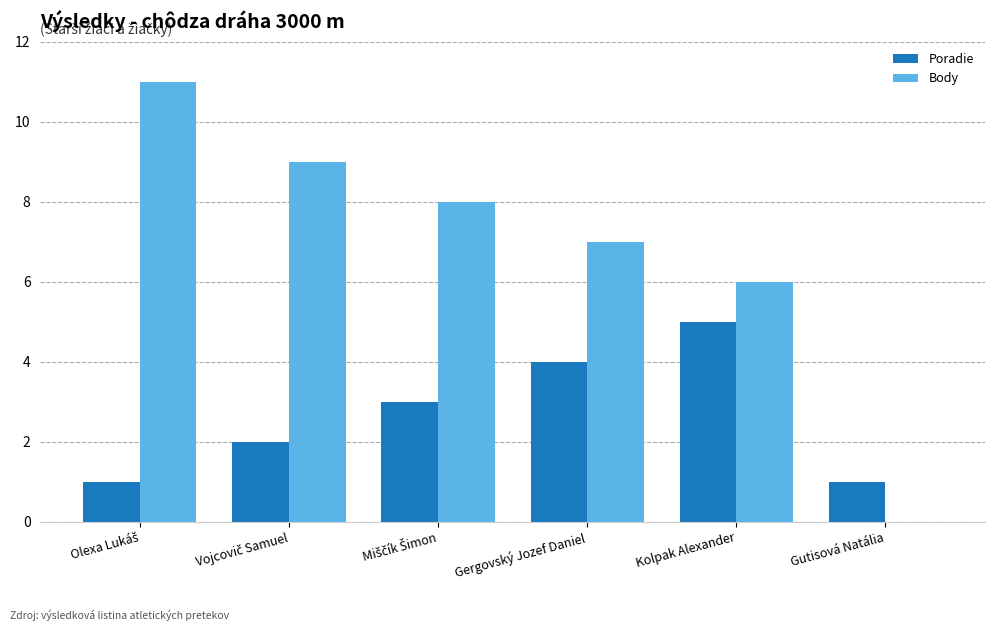

Which series has the largest total across all categories?

Body